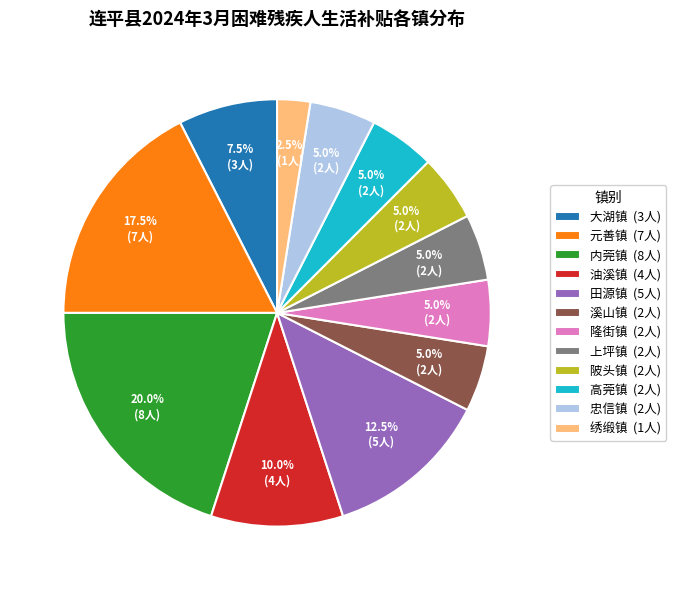

Is it true that 元善镇 is 6% of the pie?

False